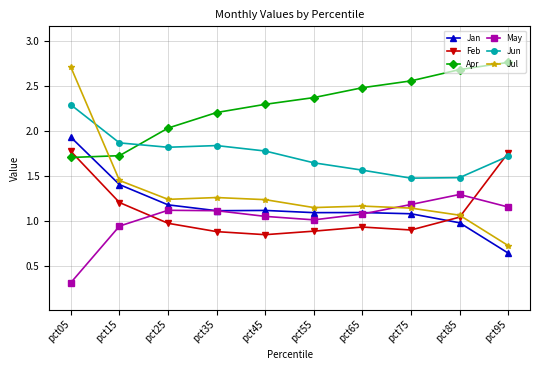

True or false: Apr has more than 0 interior local peaks.

False